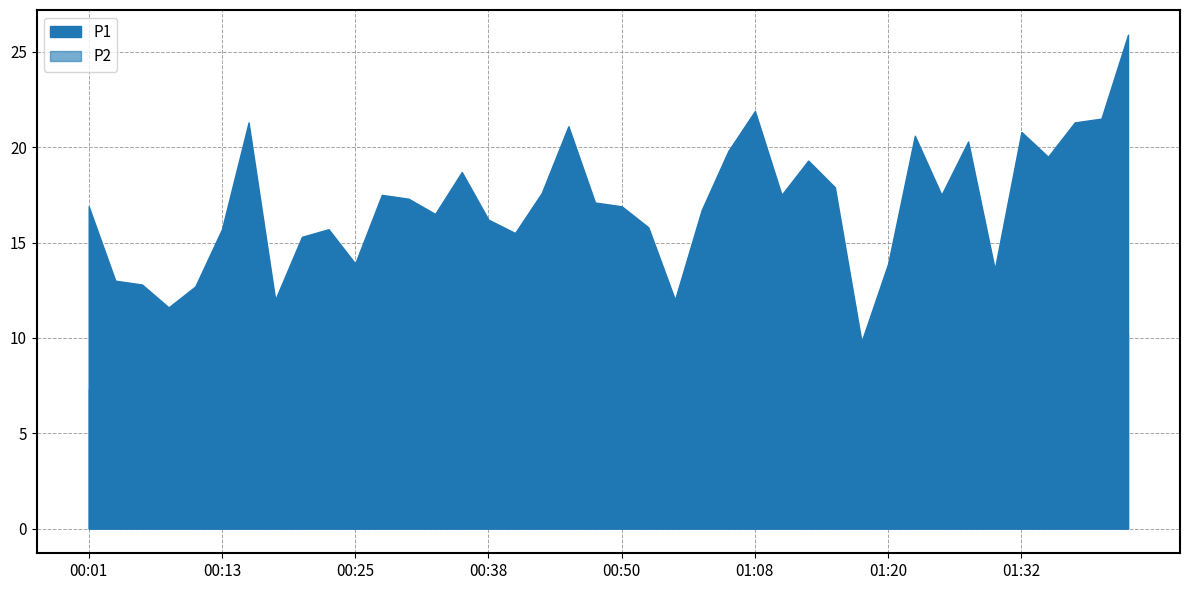

What is the difference between the maximum and second lowest values in the P1 series?

14.3